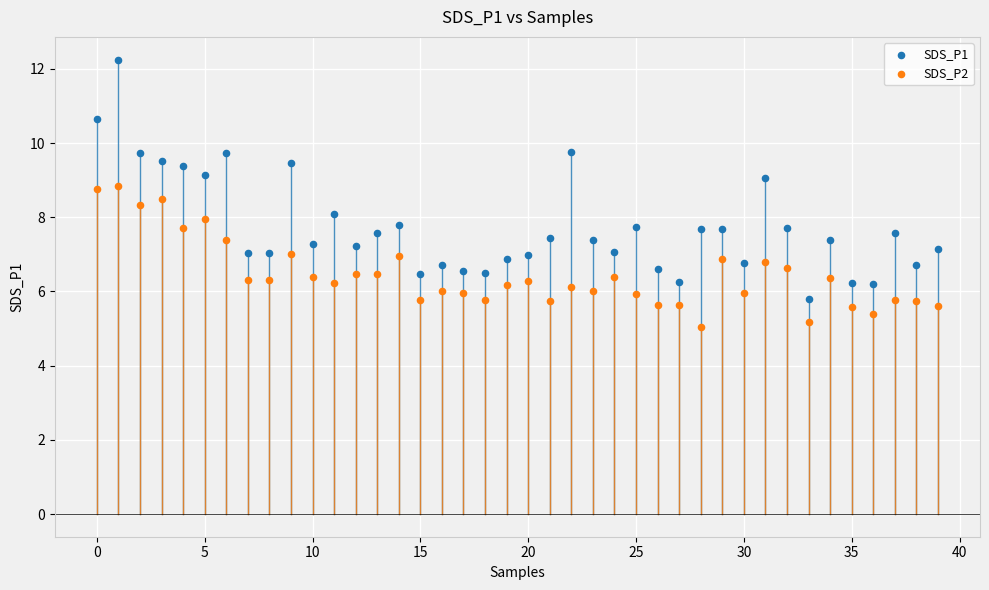

Across all data points, what is the range of Y values (max minus min)?

7.2